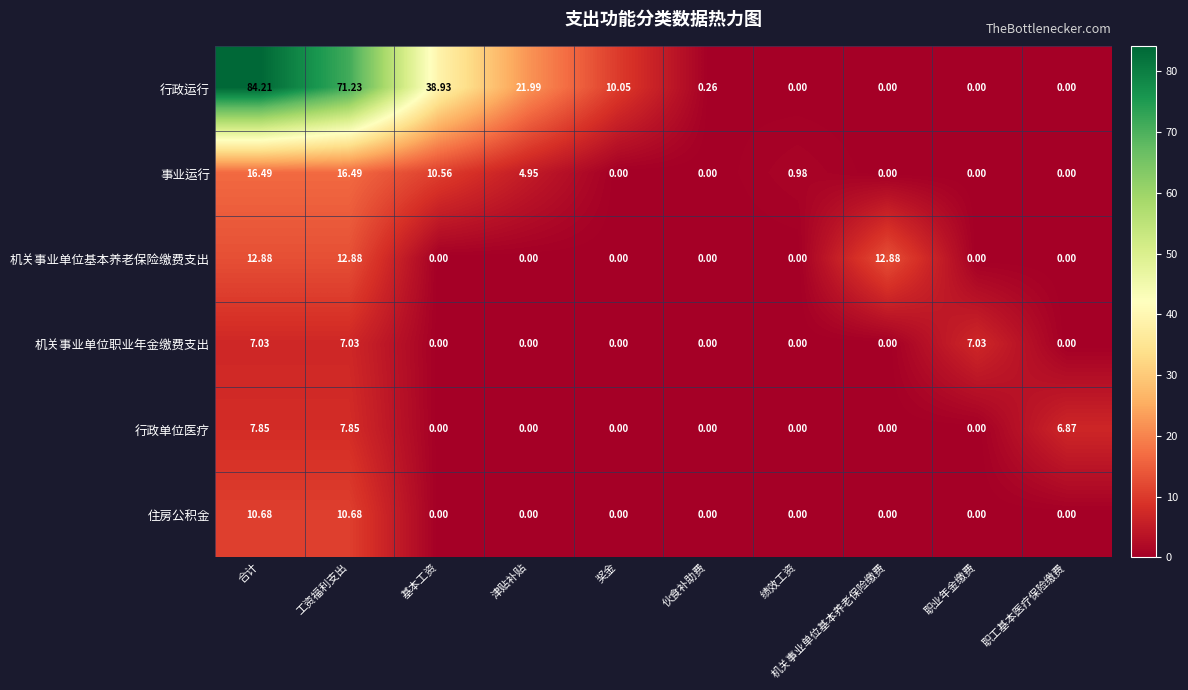

List the series in order of their peak value, lowest first.

机关事业单位职业年金缴费支出, 行政单位医疗, 住房公积金, 机关事业单位基本养老保险缴费支出, 事业运行, 行政运行